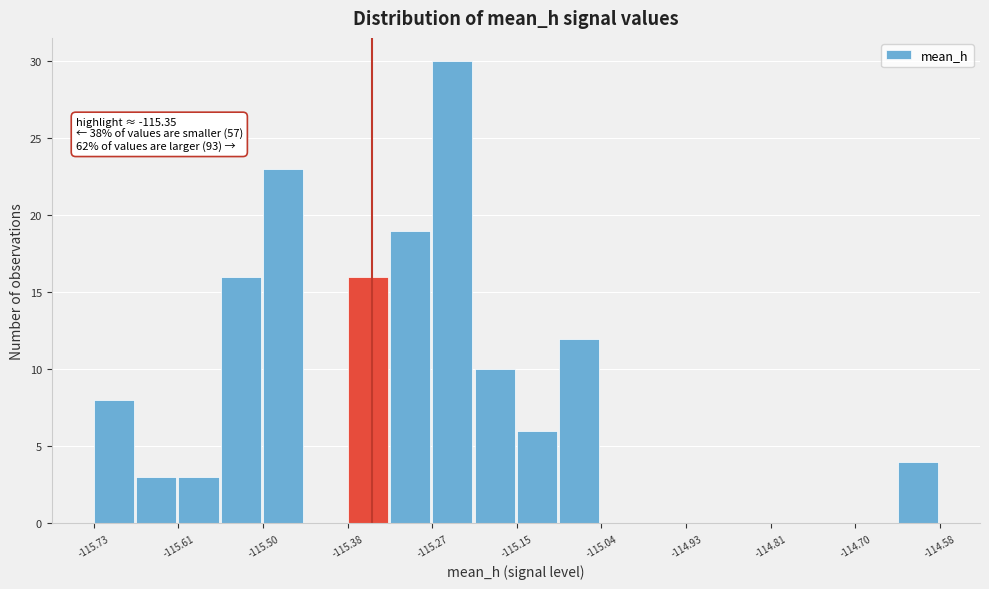

Read against the x-axis, roughly where is the centre of the tallest bar?

-115.24